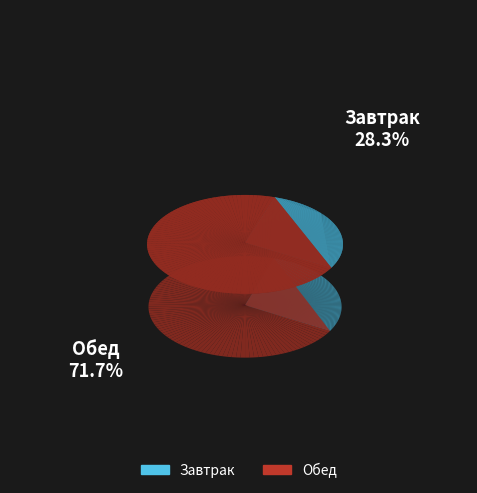

What percentage is the Обед slice, to the nearest percent?

72%